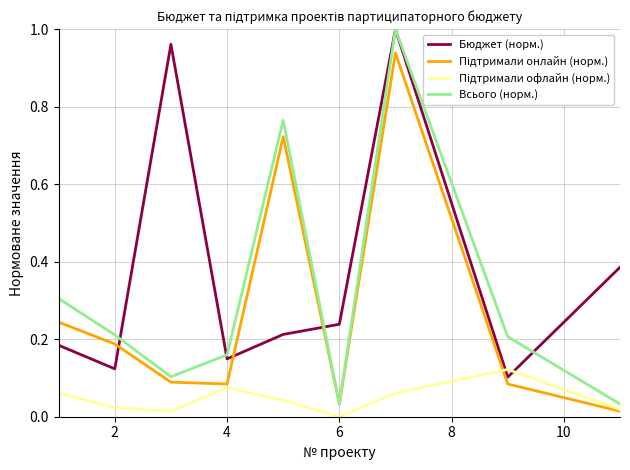

Which series has the largest total across all categories?

Бюджет (норм.)